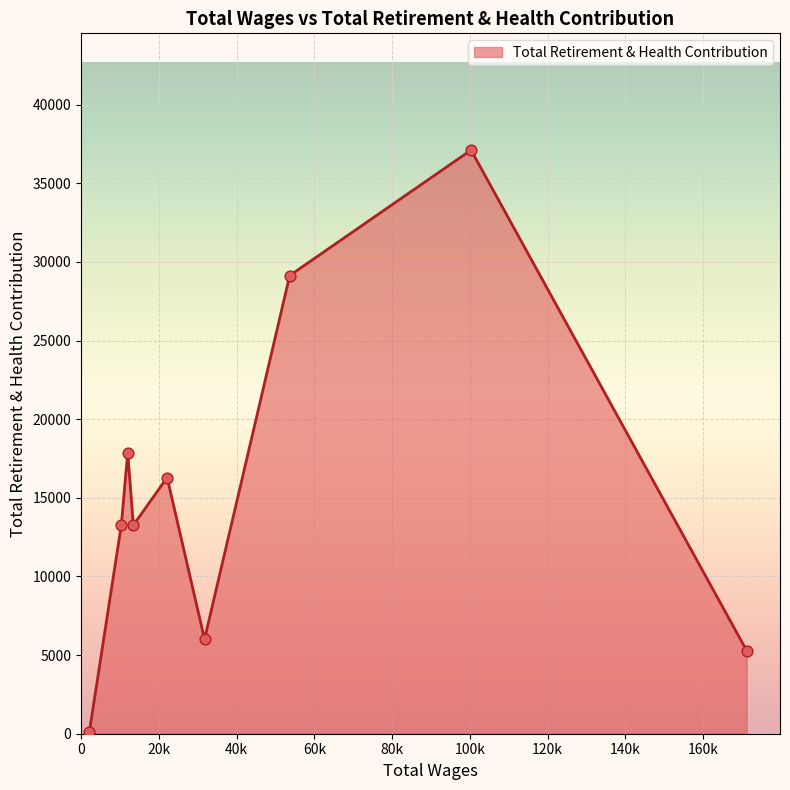

What is the greatest value displayed?

37113